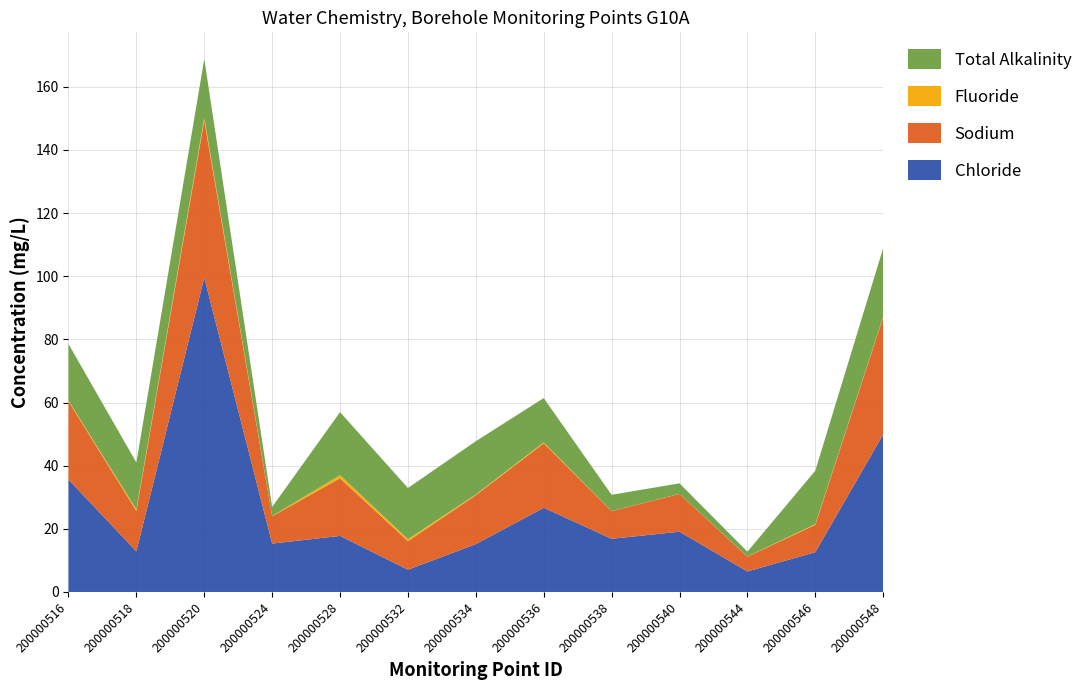

Reading left to right, transcribe all the data shown in this chart.

Chloride: 35.6	12.9	99.6	15.3	17.8	7.1	15.2	26.7	16.8	19.1	6.5	12.6	49.9
Sodium: 24.8	12.8	49.8	8.6	18.3	9.0	15.5	20.4	8.8	12.0	4.7	8.6	37.1
Fluoride: 0.2	0.5	0.9	0.1	1.0	0.6	0.2	0.3	0.0	0.0	0.1	0.2	0.2
Total Alkalinity: 17.9	14.9	18.6	2.9	20.0	16.2	16.9	14.0	5.2	3.3	1.5	16.9	21.7